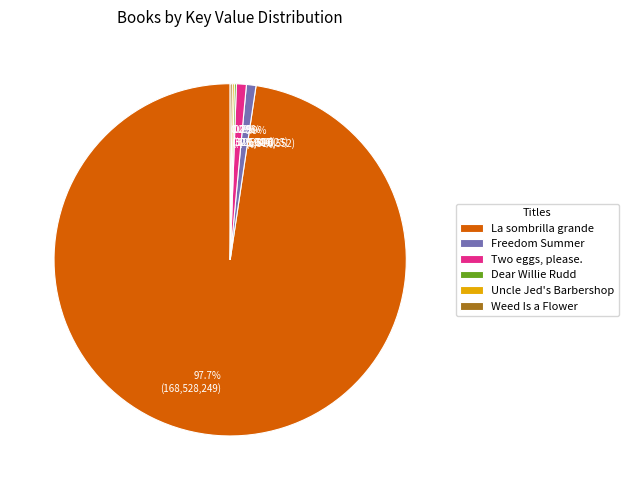

Combined, do Freedom Summer and La sombrilla grande account for over 50%?

Yes